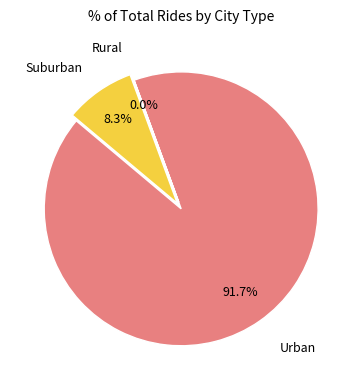

Does any single category account for the majority?

Yes